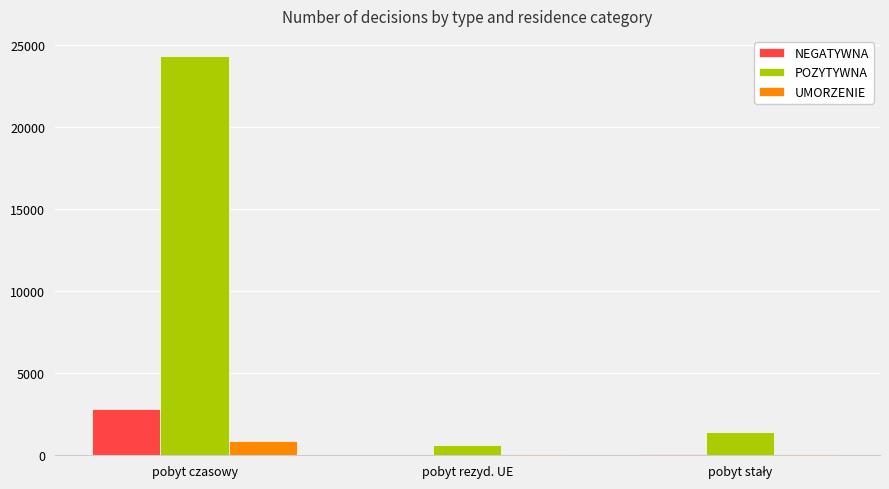

The POZYTYWNA series shows 36537 at pobyt czasowy. True or false?

False